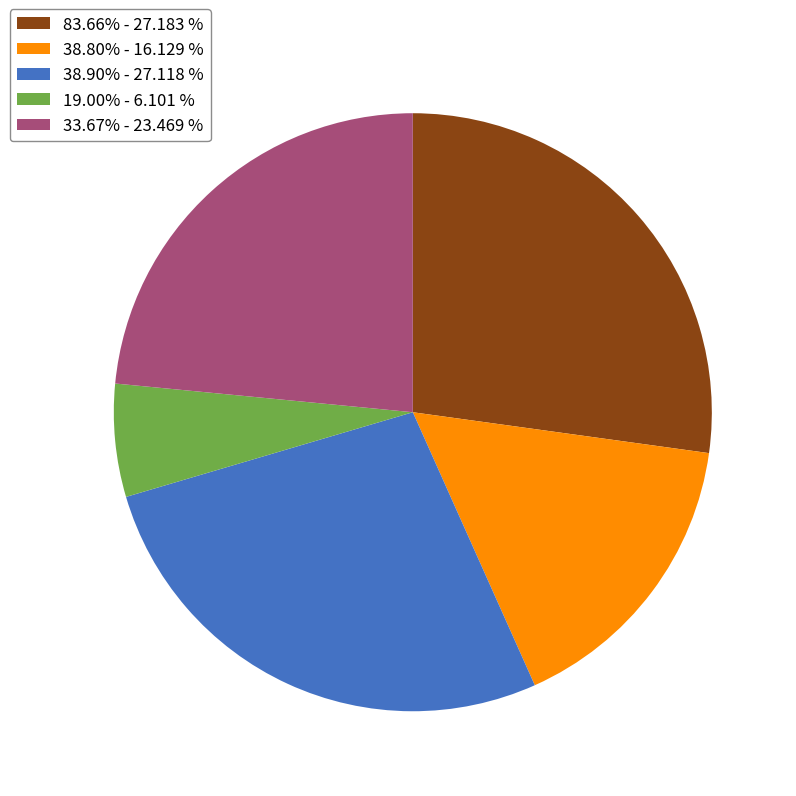

Is there any slice that represents more than half of the pie?

No